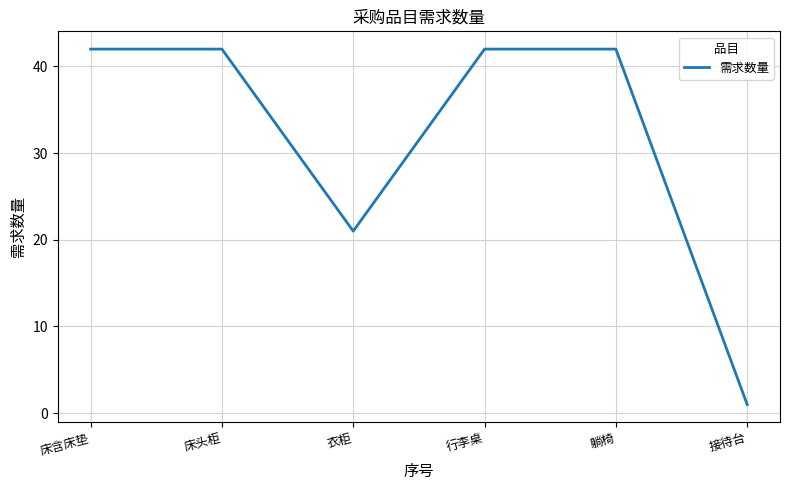

The value at 躺椅 is 42. True or false?

True